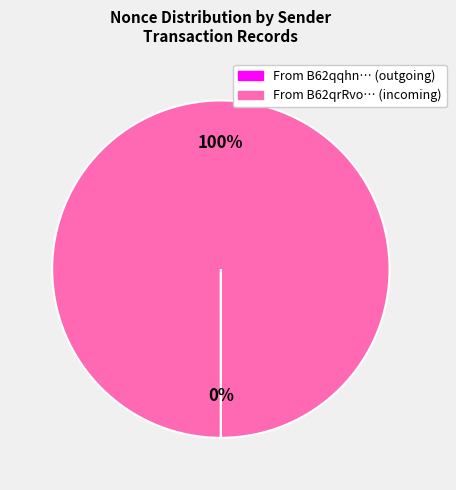

Is there any slice that represents more than half of the pie?

Yes